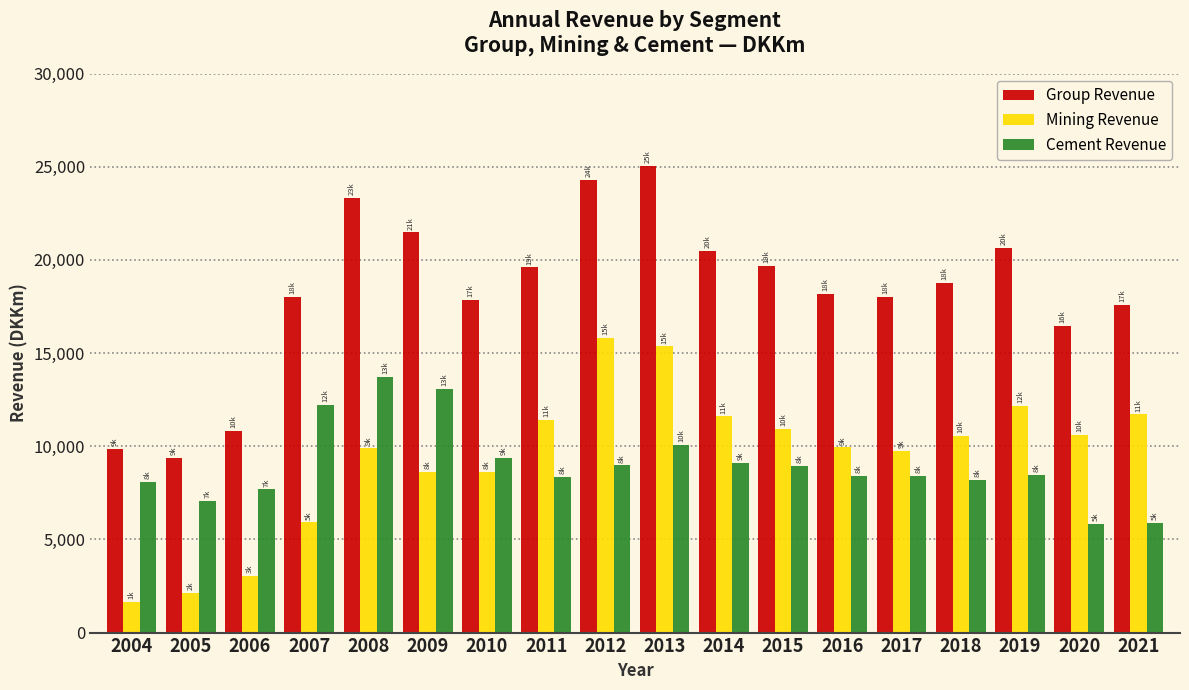

Which series has the largest range (max minus min)?

Group Revenue